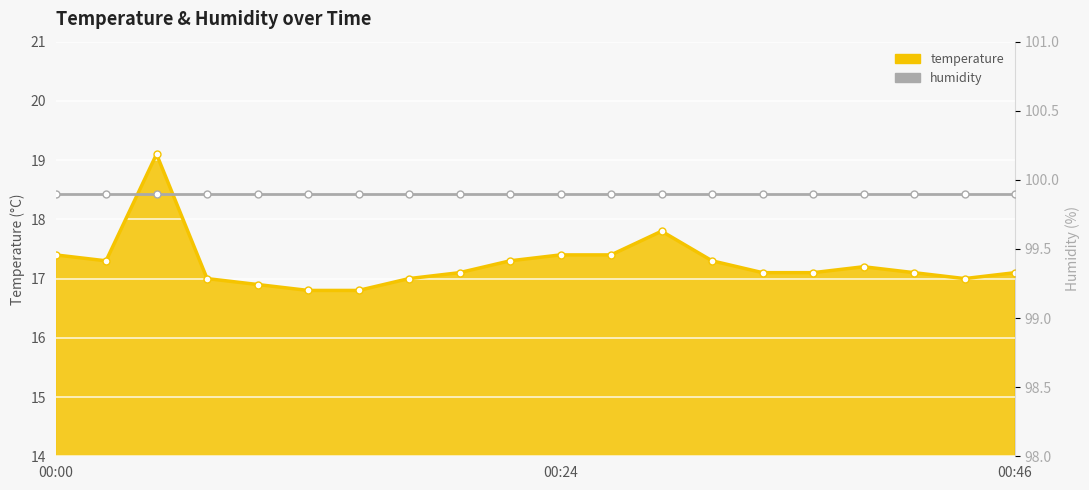

Which label corresponds to the largest value in the chart?

00:05